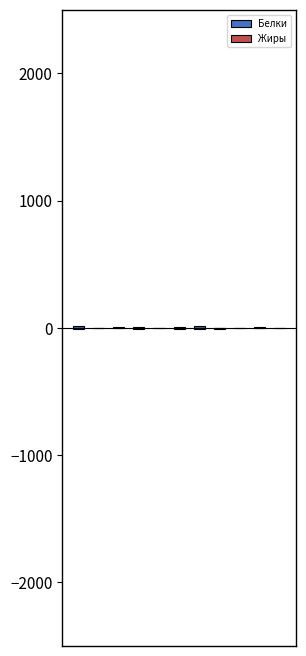

Rank the series by their maximum value, from lowest to highest.

Жиры, Белки